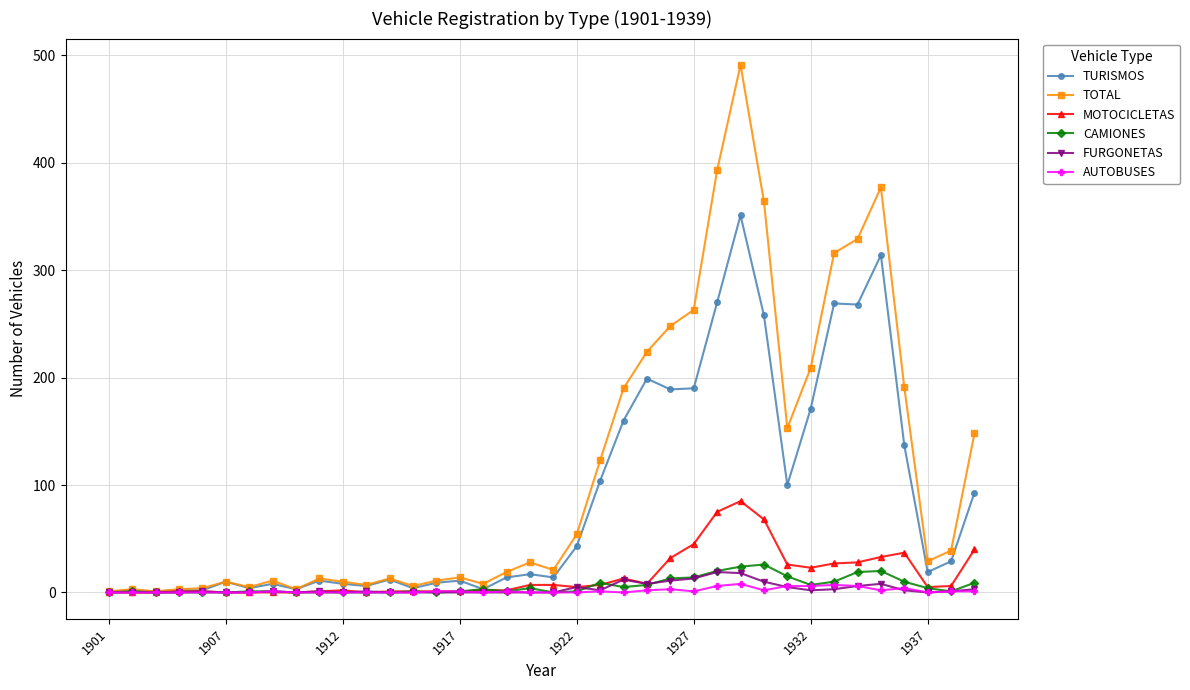

Which series has the largest total across all categories?

TOTAL